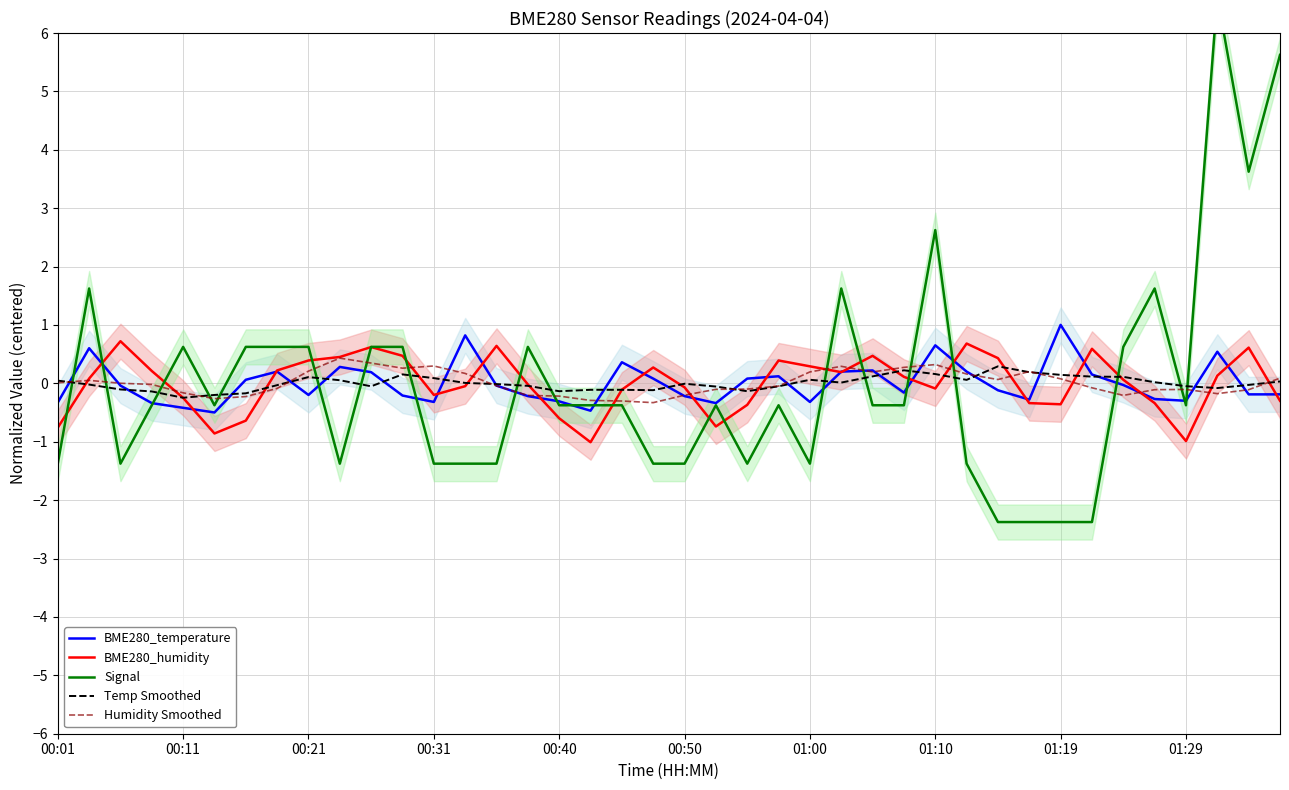

Where is BME280_temperature nearest to the value 0?

34